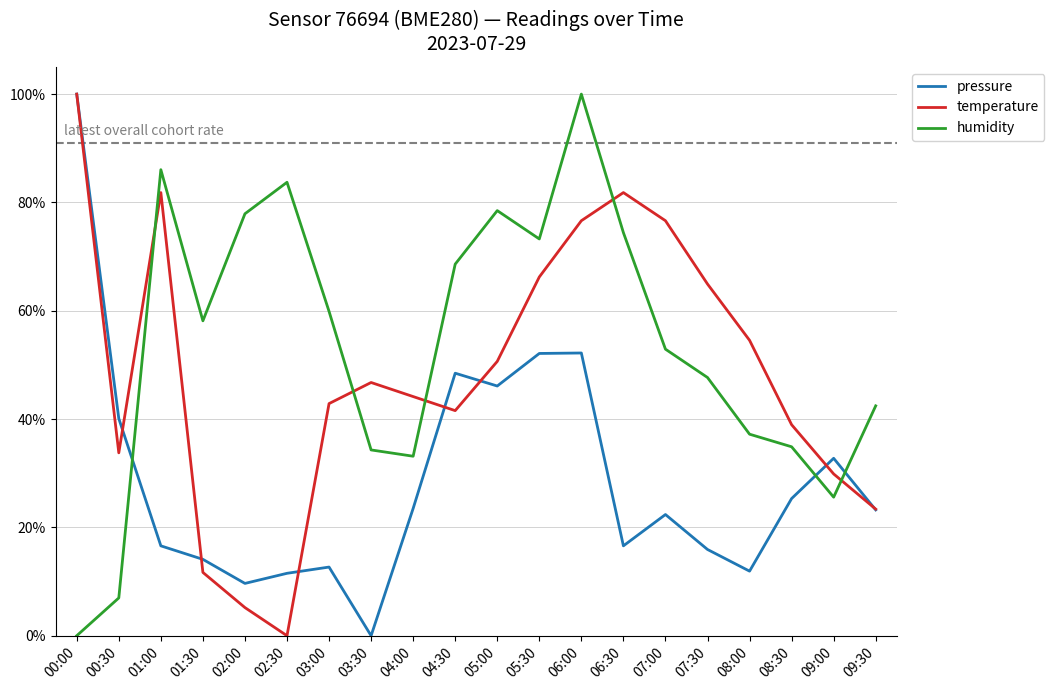

Count the number of data series in this chart.

3